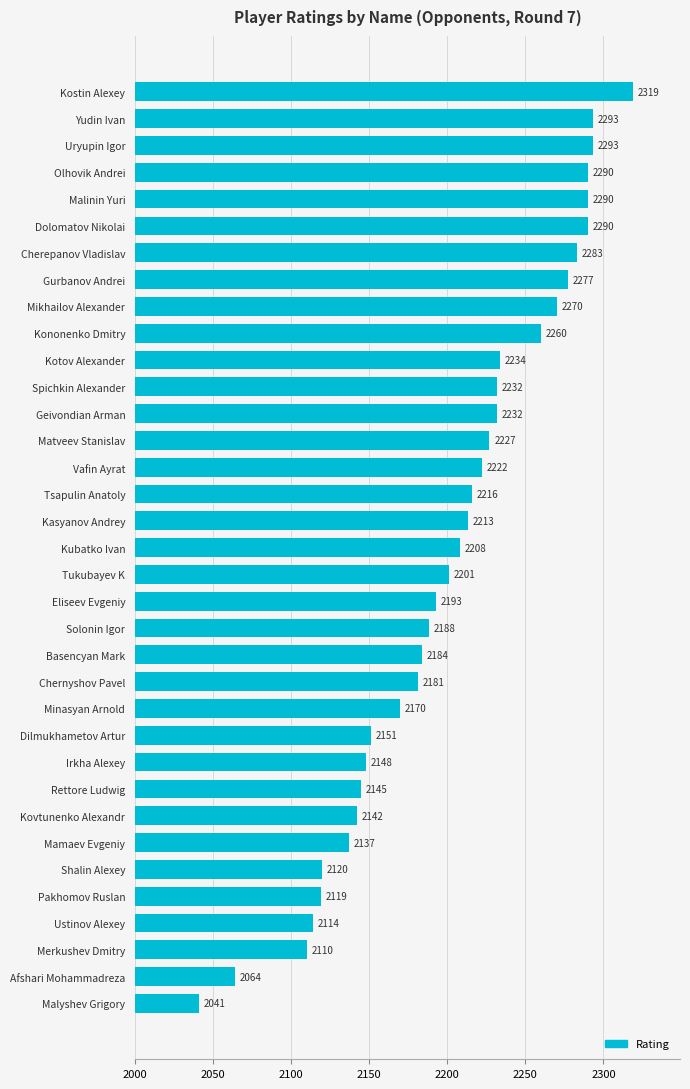

What is the average value?

2202